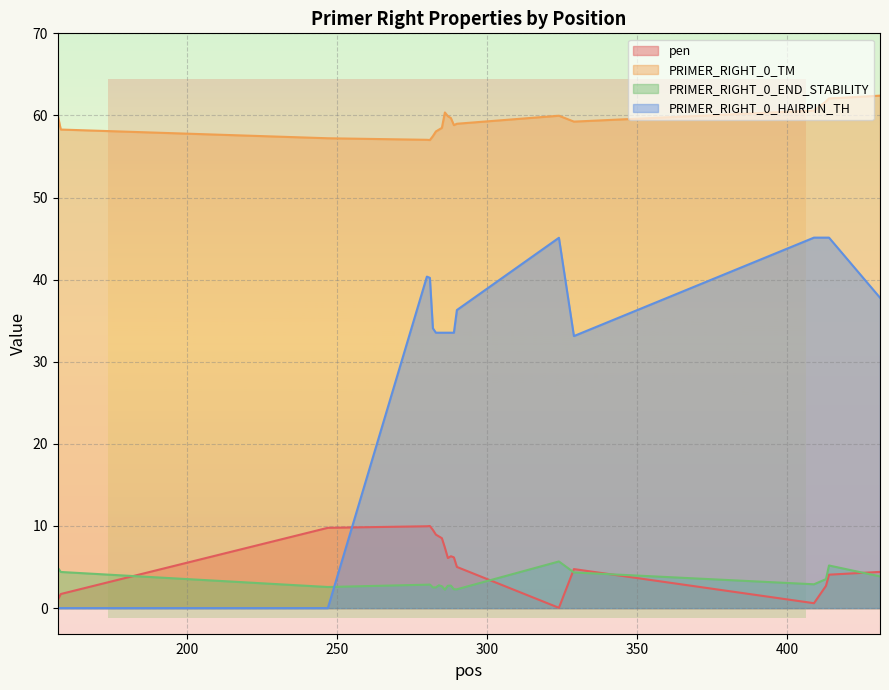

Rank the categories by PRIMER_RIGHT_0_TM value from highest to lowest.

431, 414, 413, 409, 286, 157, 324, 287, 288, 329, 290, 289, 285, 158, 284, 283, 282, 247, 280, 281